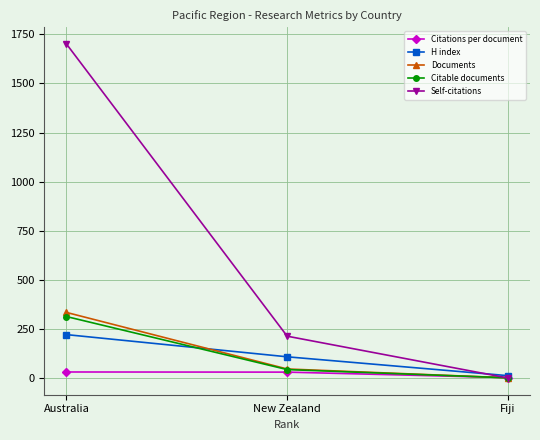

Count the number of categories in the chart.

3